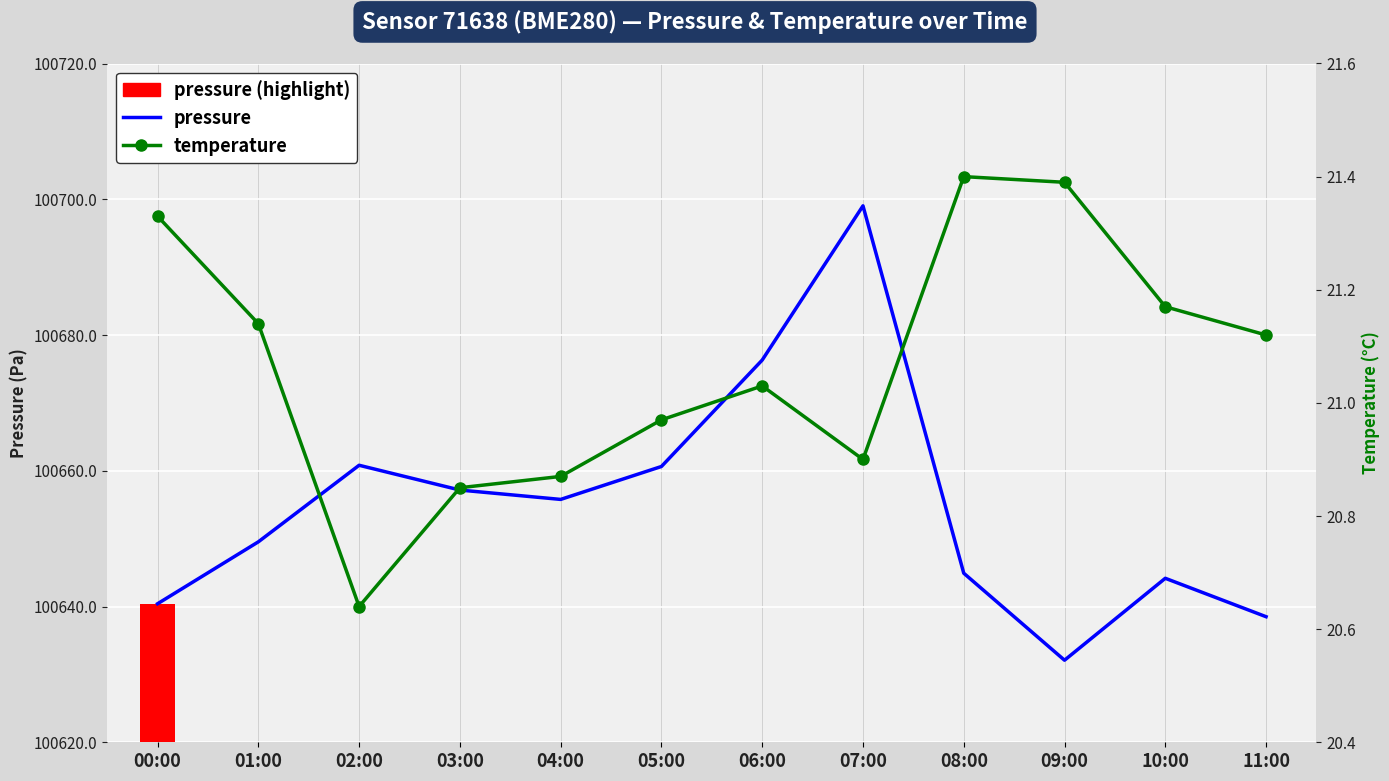

At which category is the sum across all series the highest?

07:00